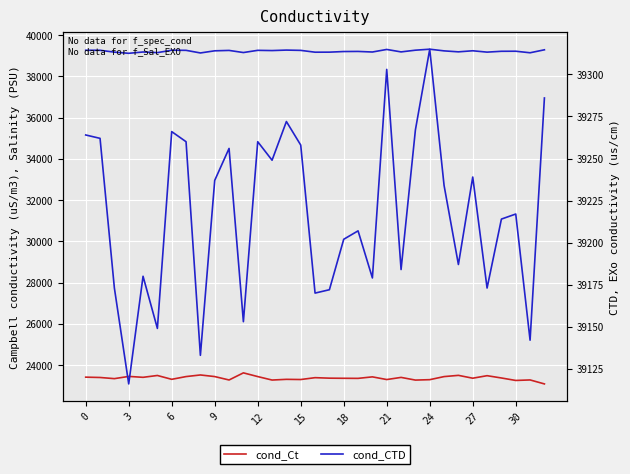

Is it true that cond_CTD equals 20945 at 32?

False